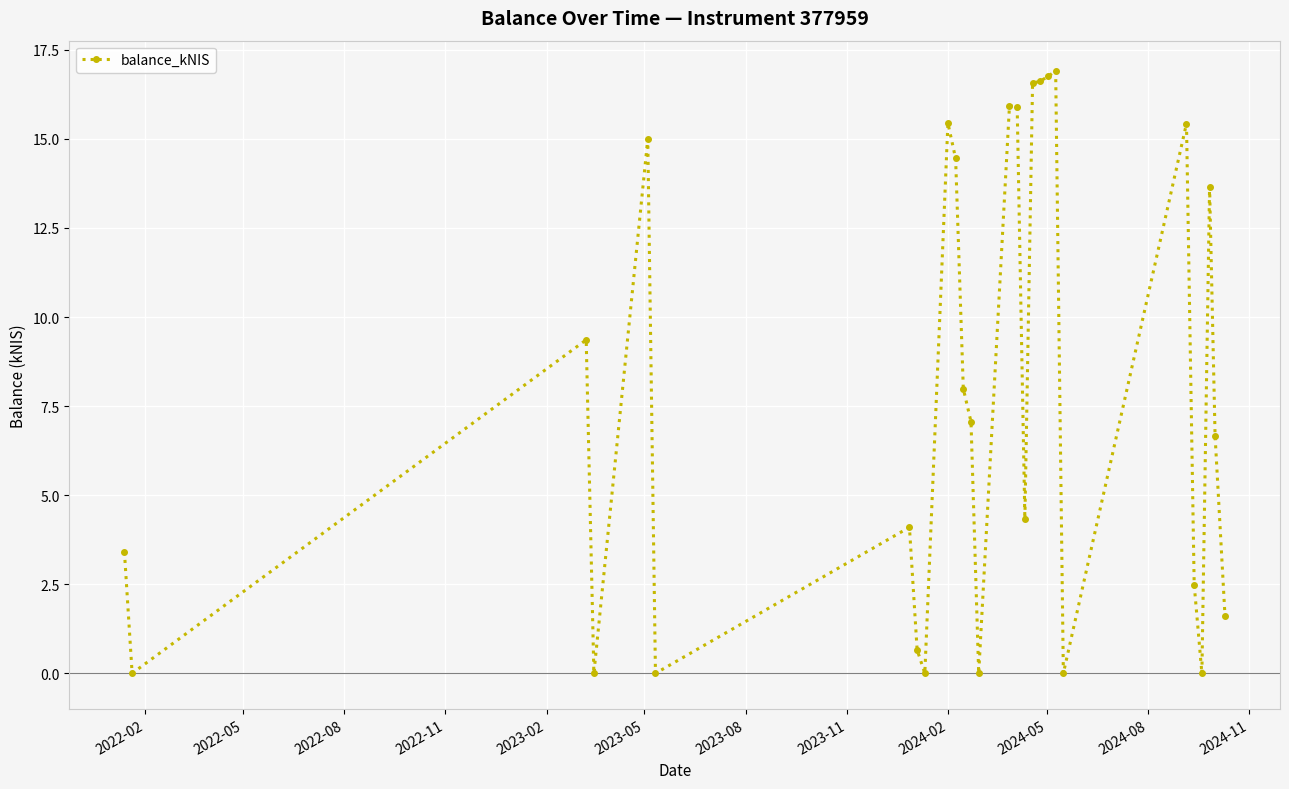

What is the greatest value displayed?

16.9